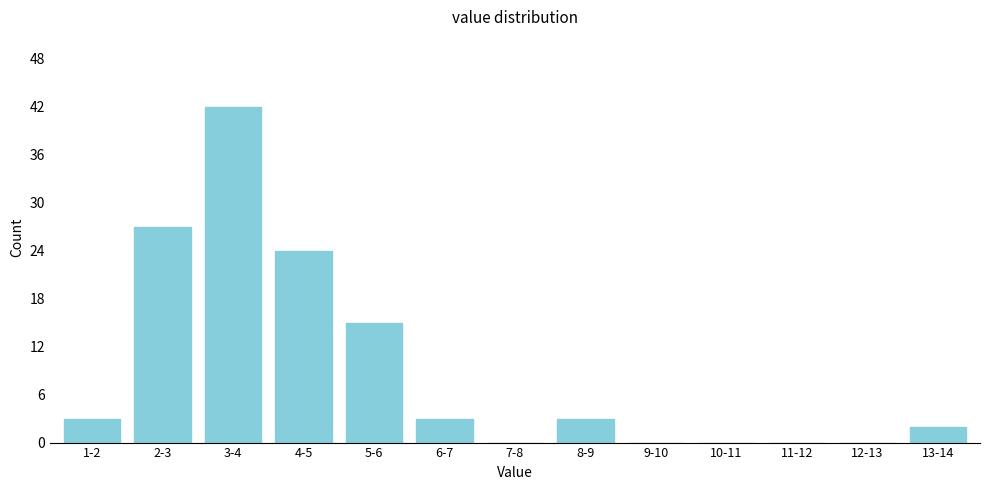

Reading left to right, what are all the values shown in this chart?

1-2=3	2-3=27	3-4=42	4-5=24	5-6=15	6-7=3	7-8=0	8-9=3	9-10=0	10-11=0	11-12=0	12-13=0	13-14=2